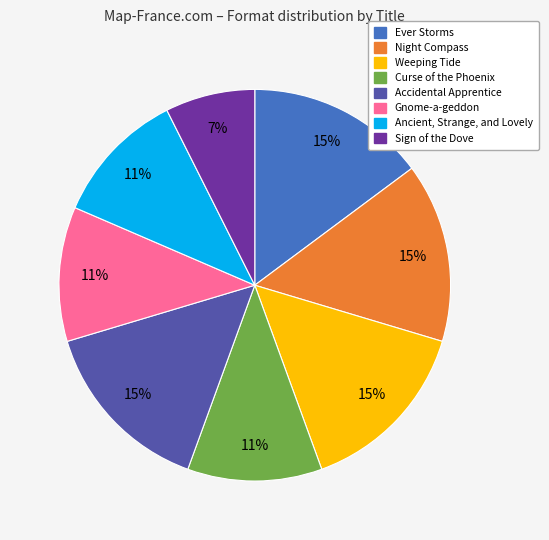

The Accidental Apprentice slice represents 1% of the pie. True or false?

False